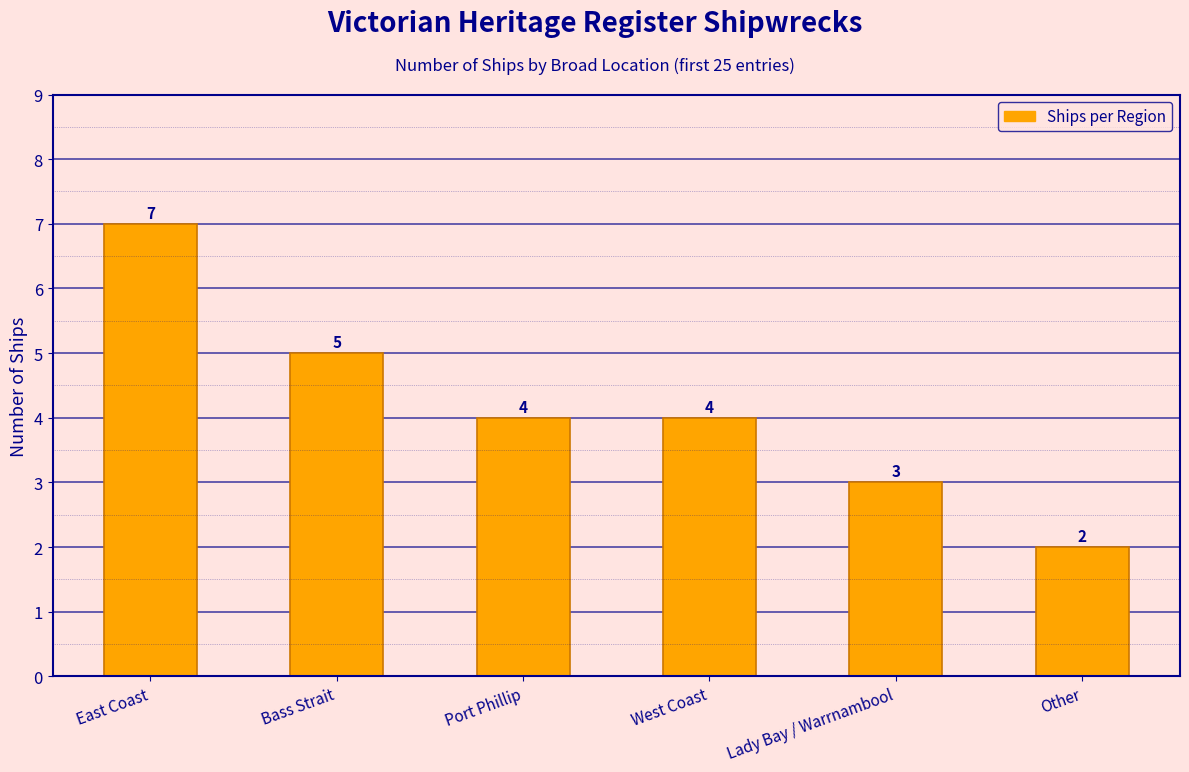

How many distinct data groups are displayed?

1